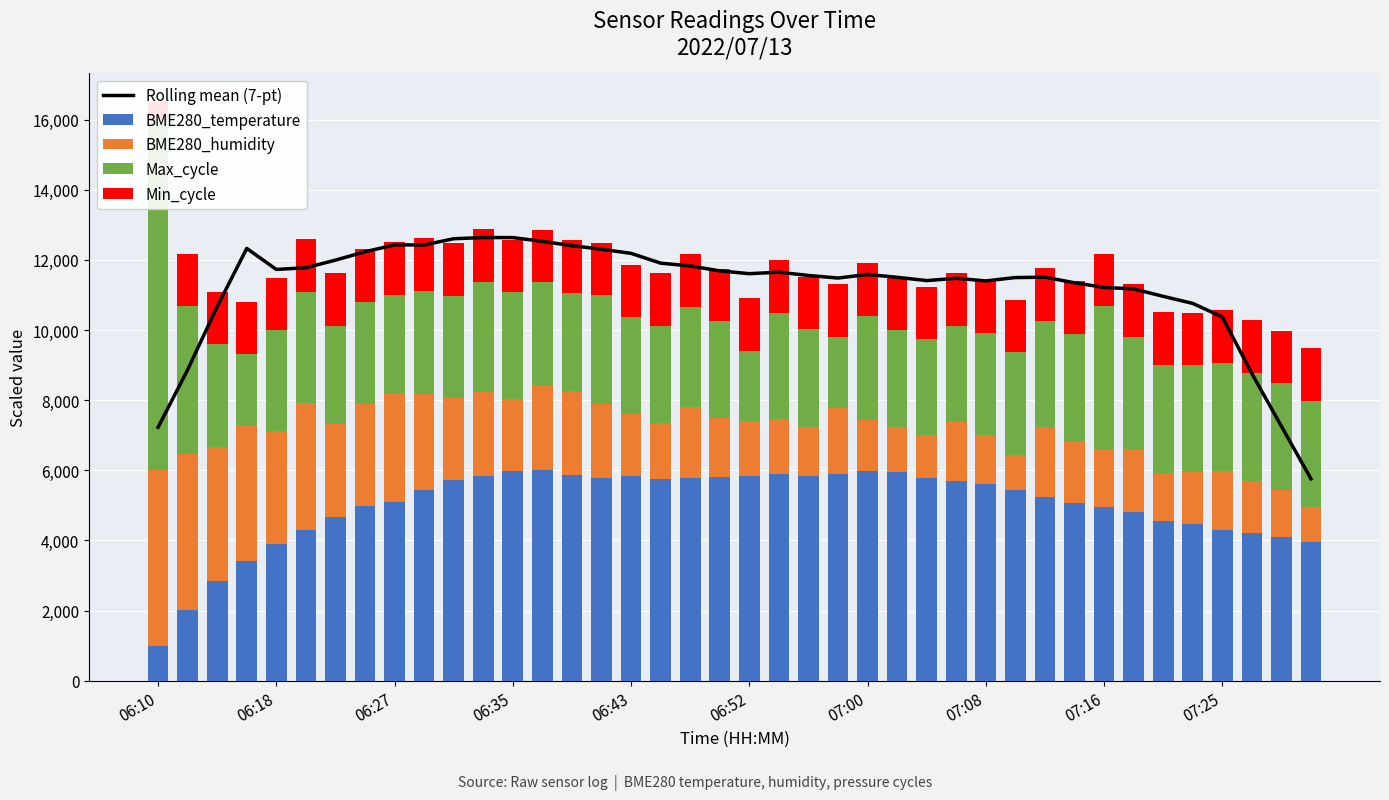

The BME280_humidity series shows 7694.7 at 06:18. True or false?

False